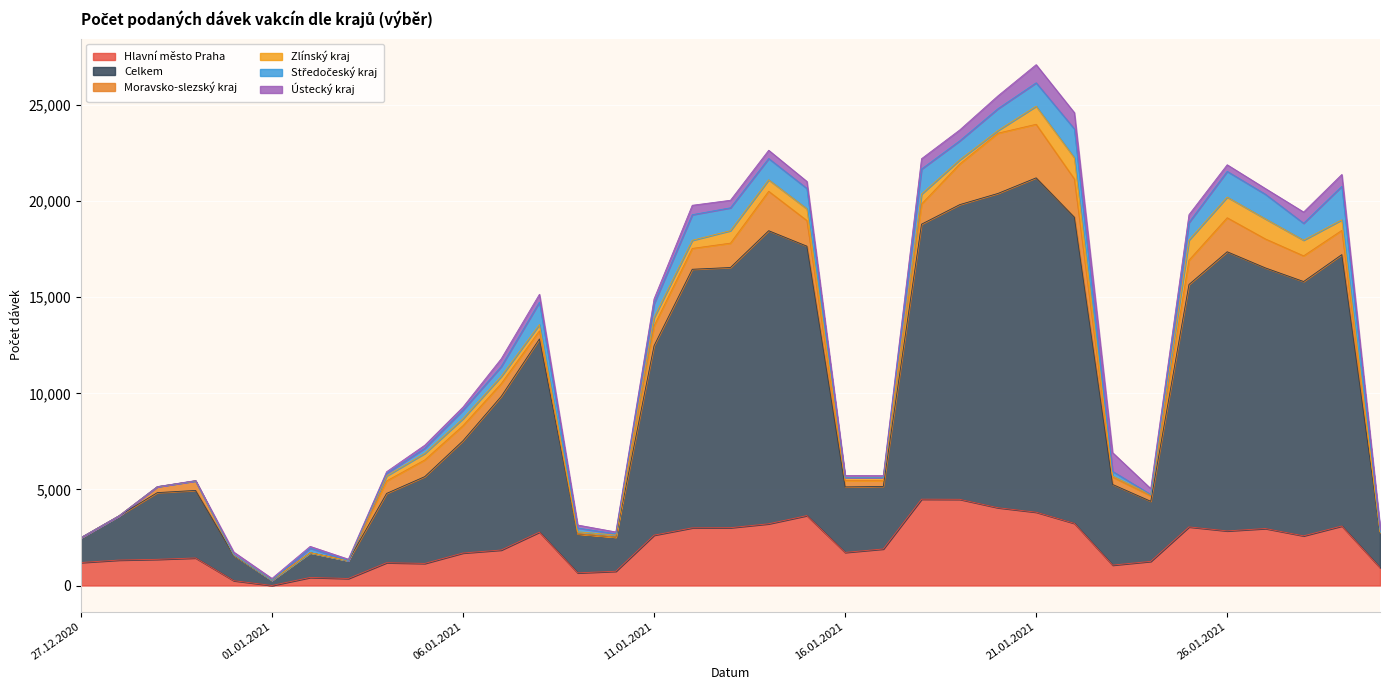

True or false: Zlínský kraj and Celkem intersect in this chart.

False